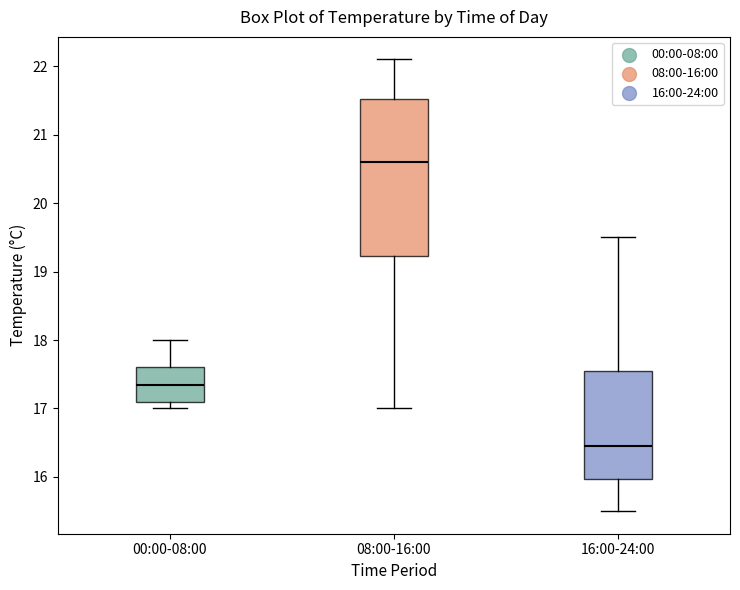

Reading left to right, transcribe this box plot: for each box, give where its median line is, the range the box spans, and where its two whiskers end, as read against the y-axis. The values are not printed on the chart, so give them approximately, as read against the axis.

00:00-08:00: median 17.4, box 17.1 to 17.6, whiskers 17.0 to 18.0
08:00-16:00: median 20.6, box 19.2 to 21.5, whiskers 17.0 to 22.1
16:00-24:00: median 16.5, box 16.0 to 17.6, whiskers 15.5 to 19.5